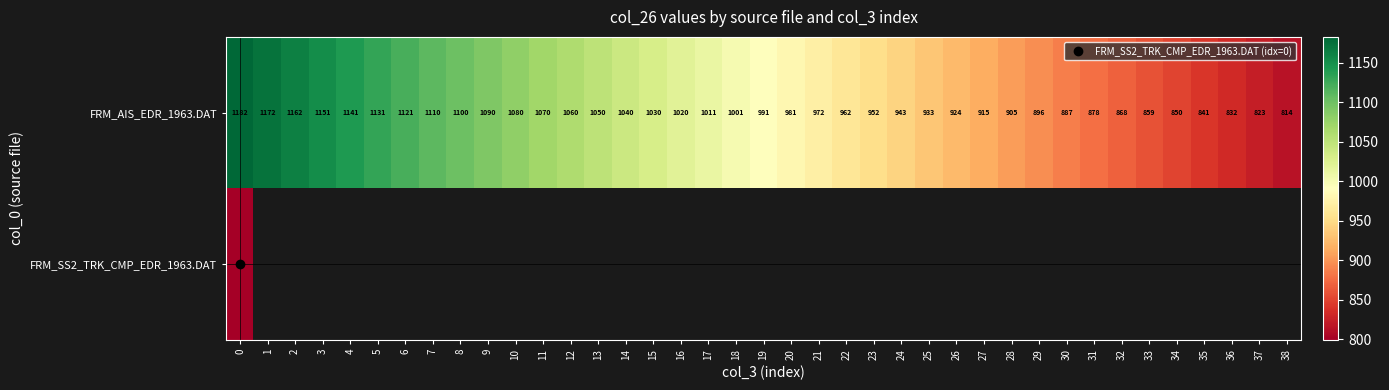

Which series changed the most between 5 and 23?

FRM_AIS_EDR_1963.DAT